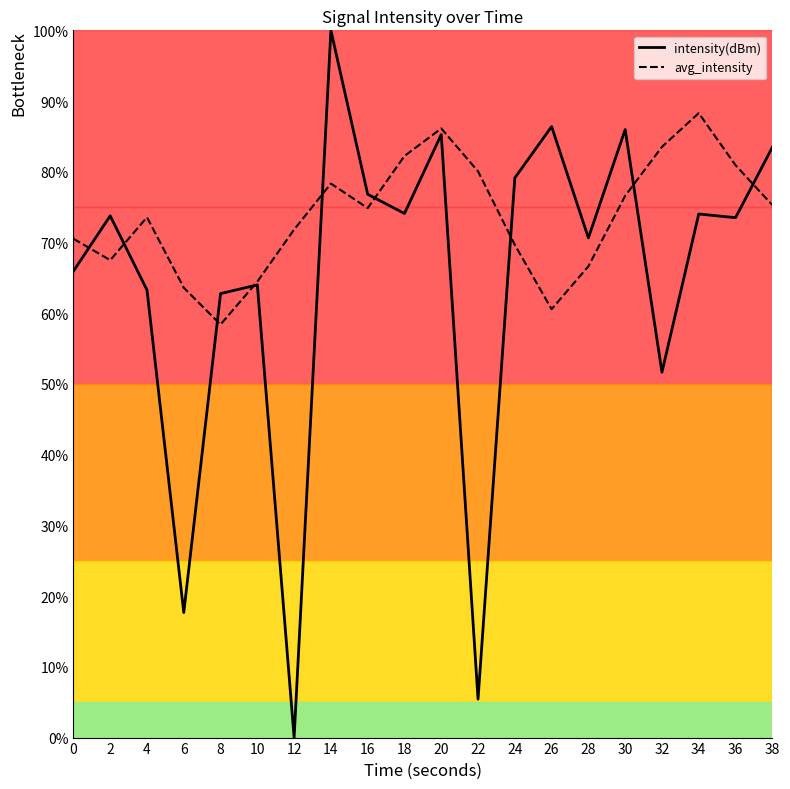

How many times do avg_intensity and intensity(dBm) cross each other?

9